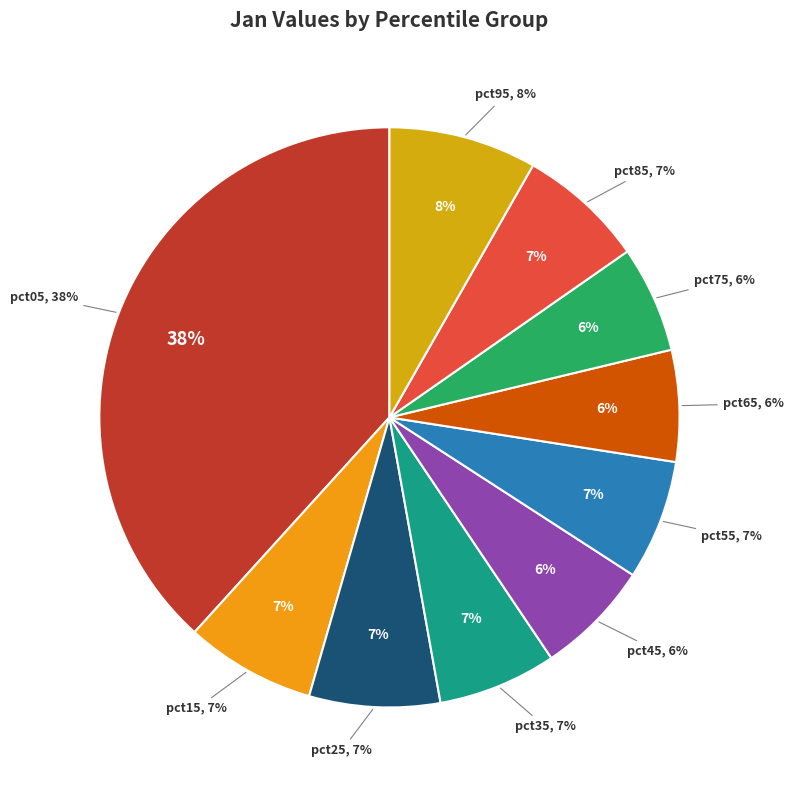

To the nearest percent, what portion does pct55 represent?

7%